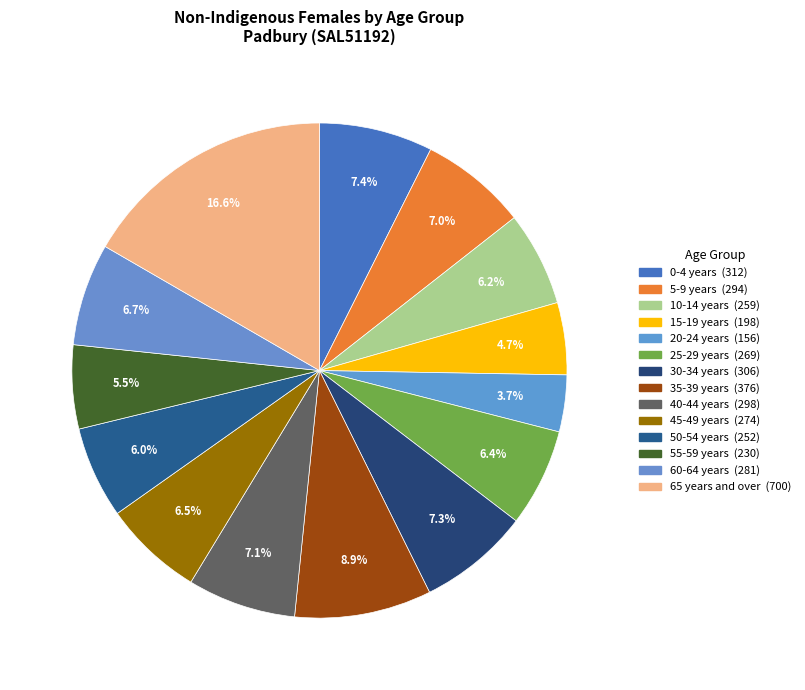

Count the number of slices in the pie.

14